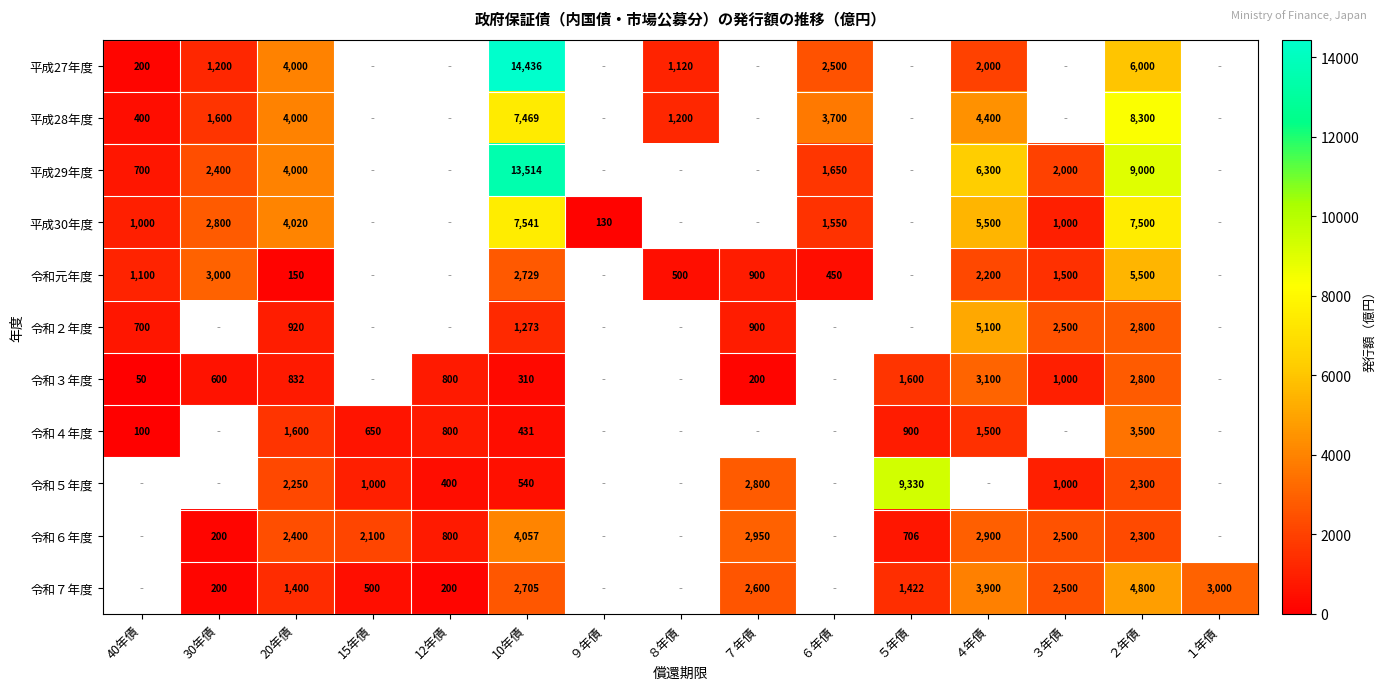

What is the spread (max minus min) of values at ２年債?

6700